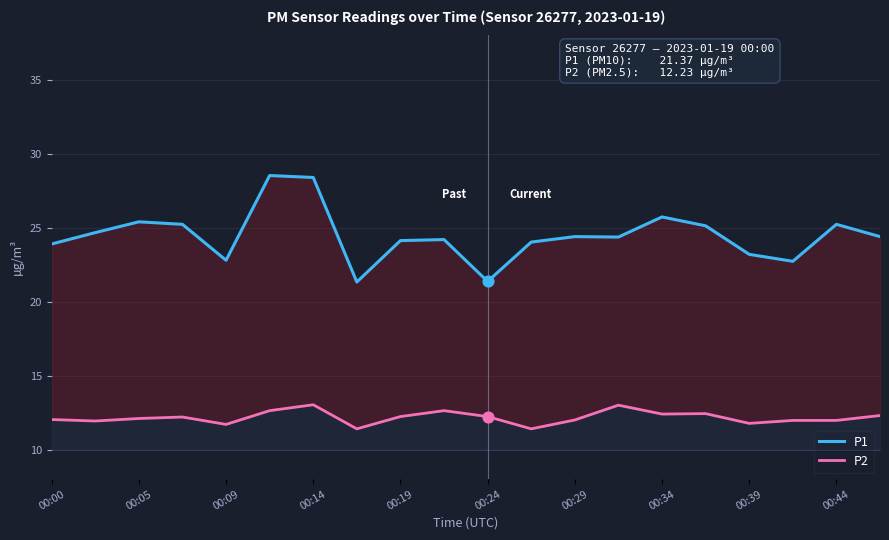

What is the total value across all series at 00:00?

35.9